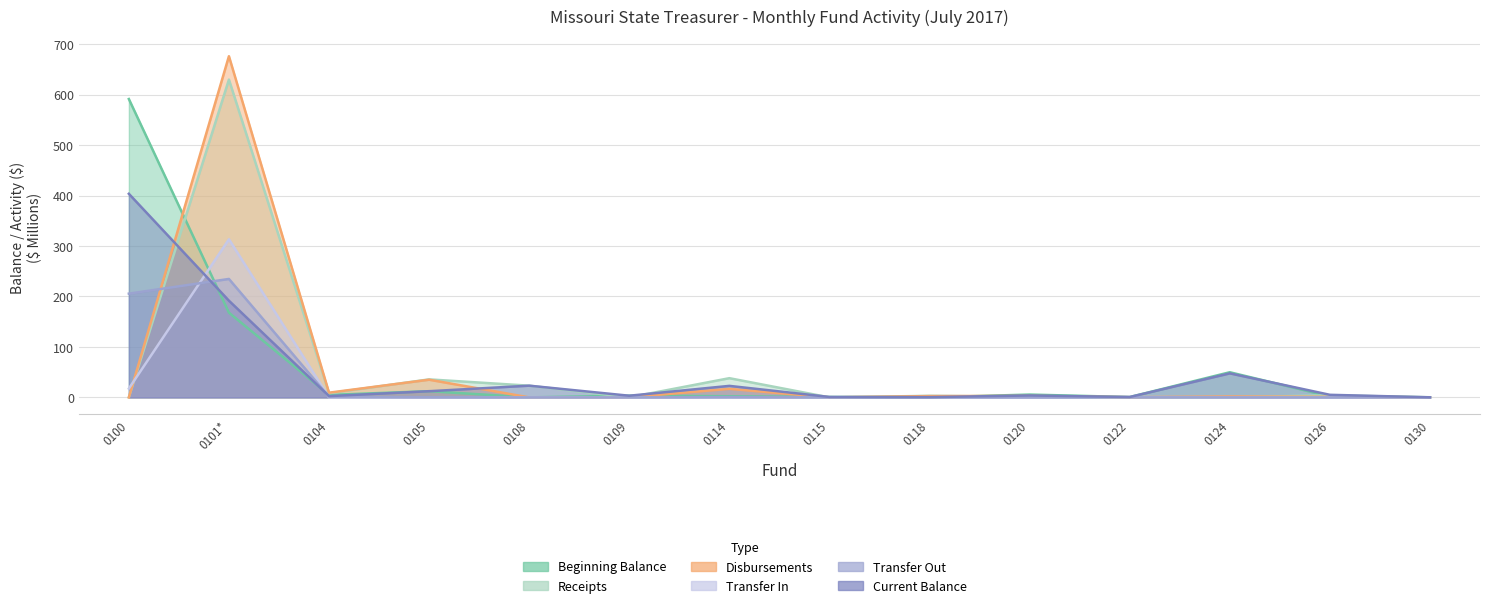

What is the sum of the Transfer In values at 0124 and 0100?

17.5